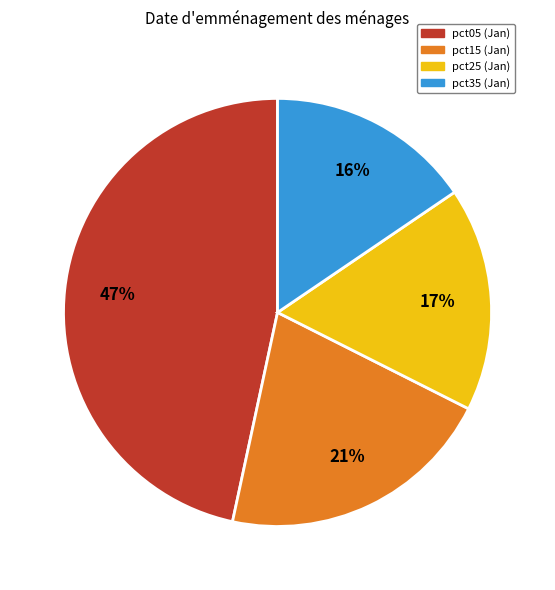

To the nearest percent, what is the difference between the largest and smallest slice percentages?

31%